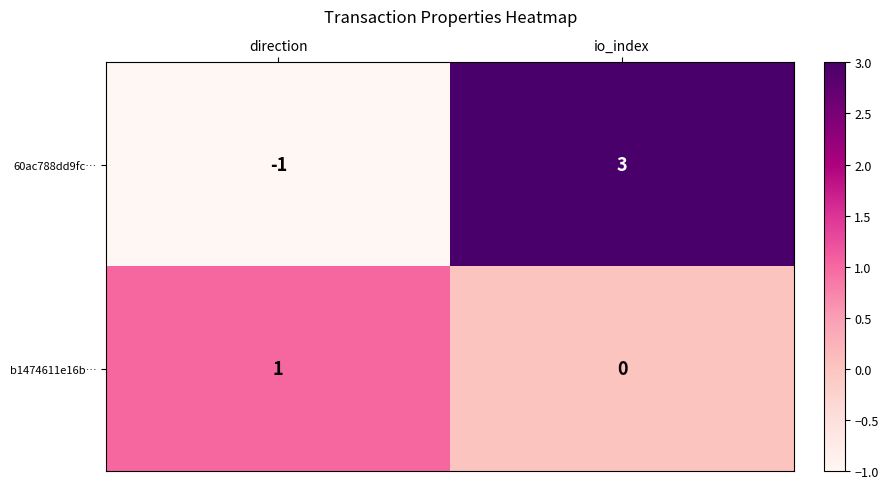

At io_index, list the series in order from largest to smallest.

60ac788dd9fc…, b1474611e16b…